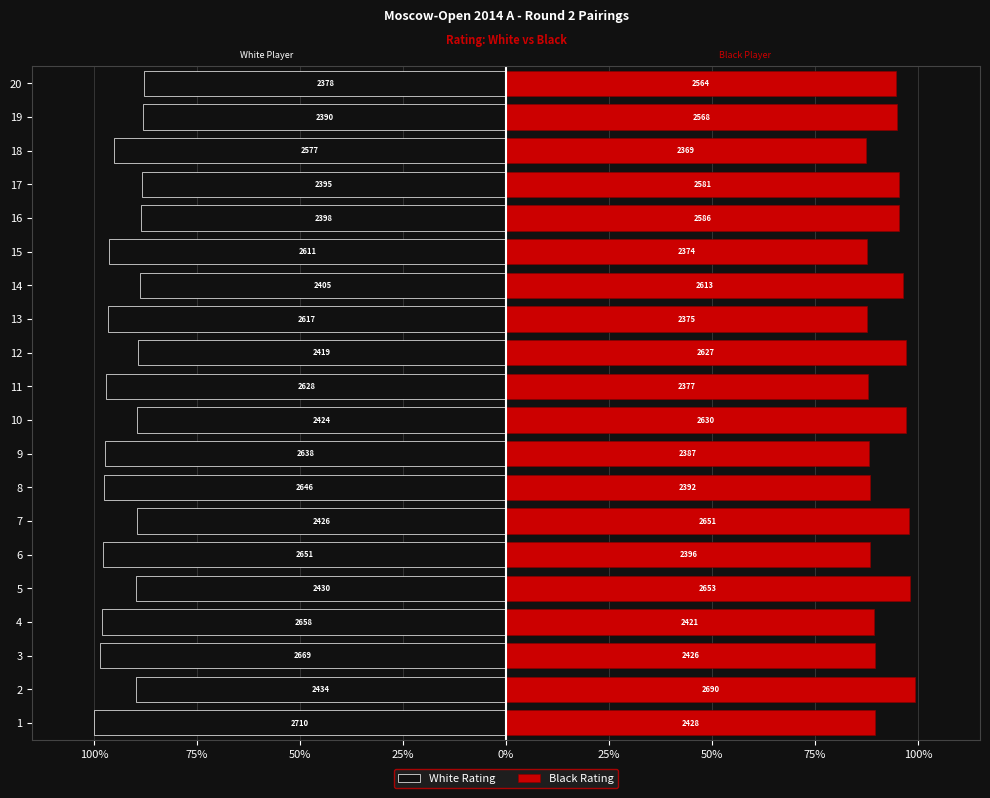

What is the maximum value shown in the chart?

99.3